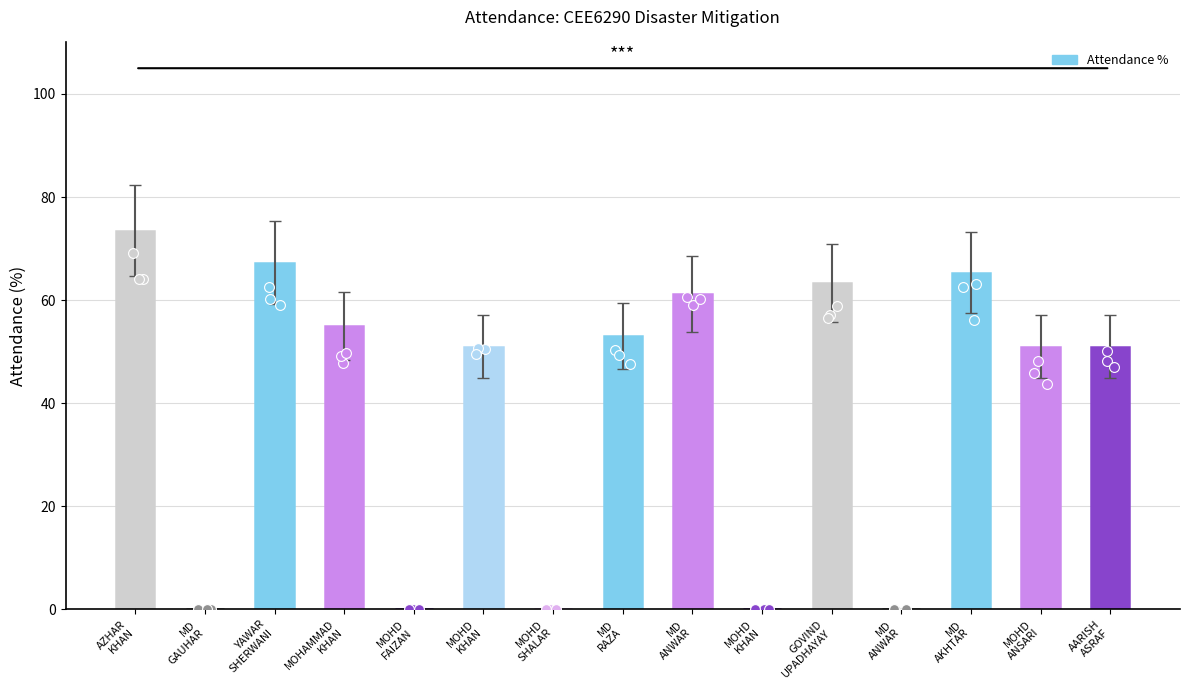

What is the change in value from MOHD
KHAN to MD
AKHTAR?

+65.3